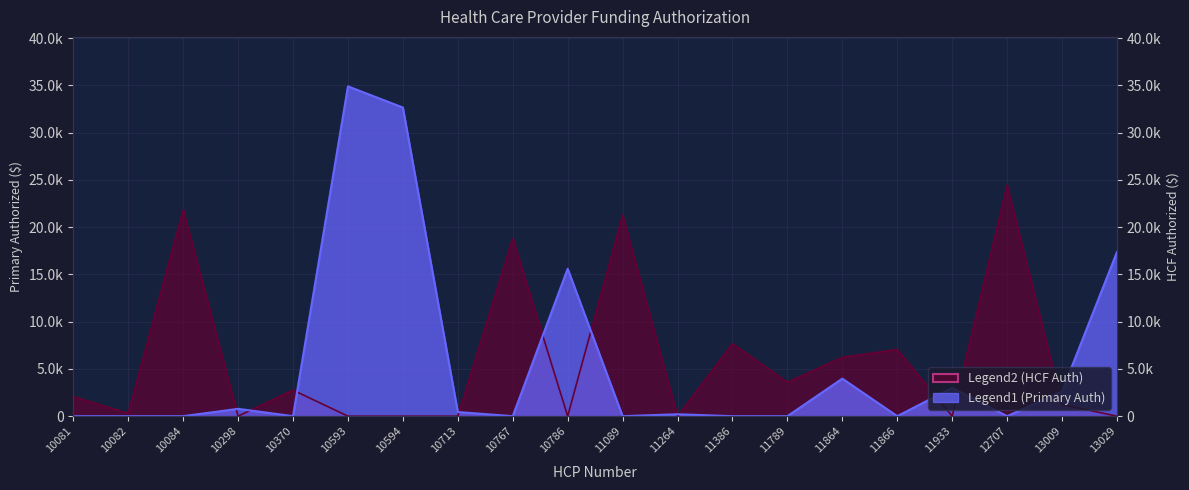

What is the spread (max minus min) of values at 10594?

32646.3